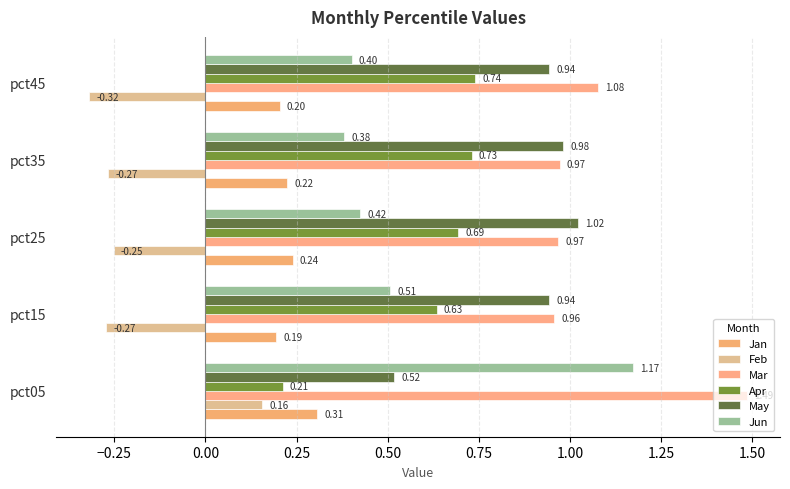

Count the number of categories in the chart.

5